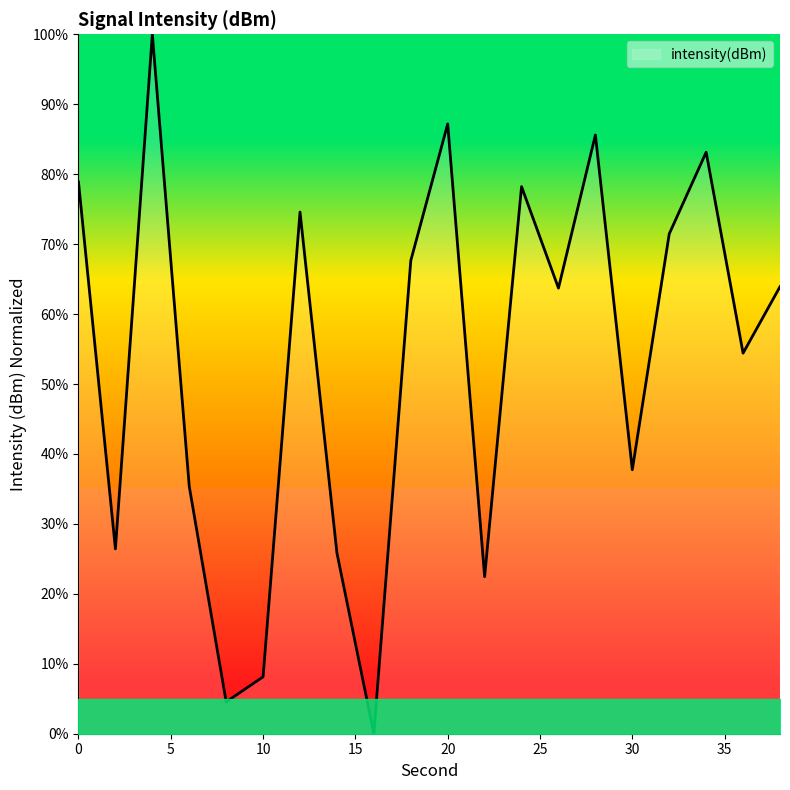

What is the difference between the maximum and minimum values?

100.0